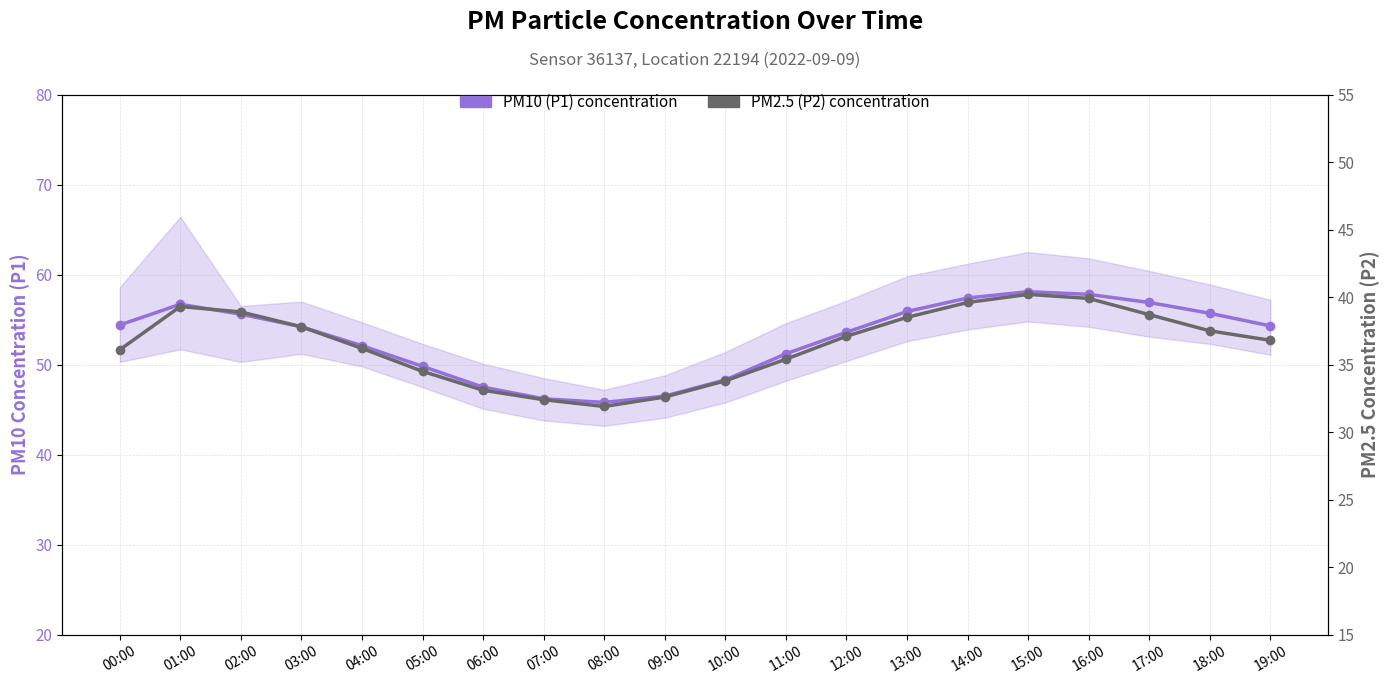

At which label does PM2.5 (P2) concentration reach its peak?

15:00